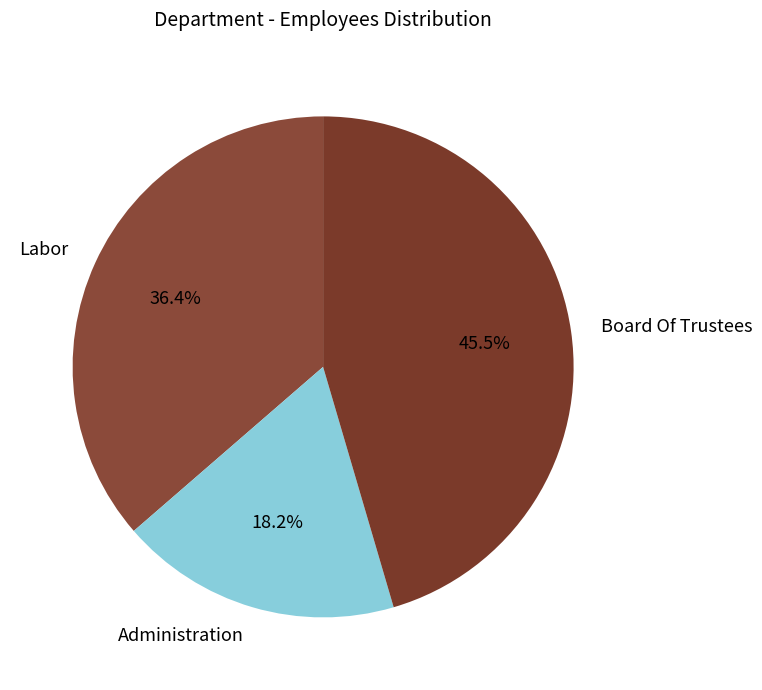

Count the number of slices in the pie.

3